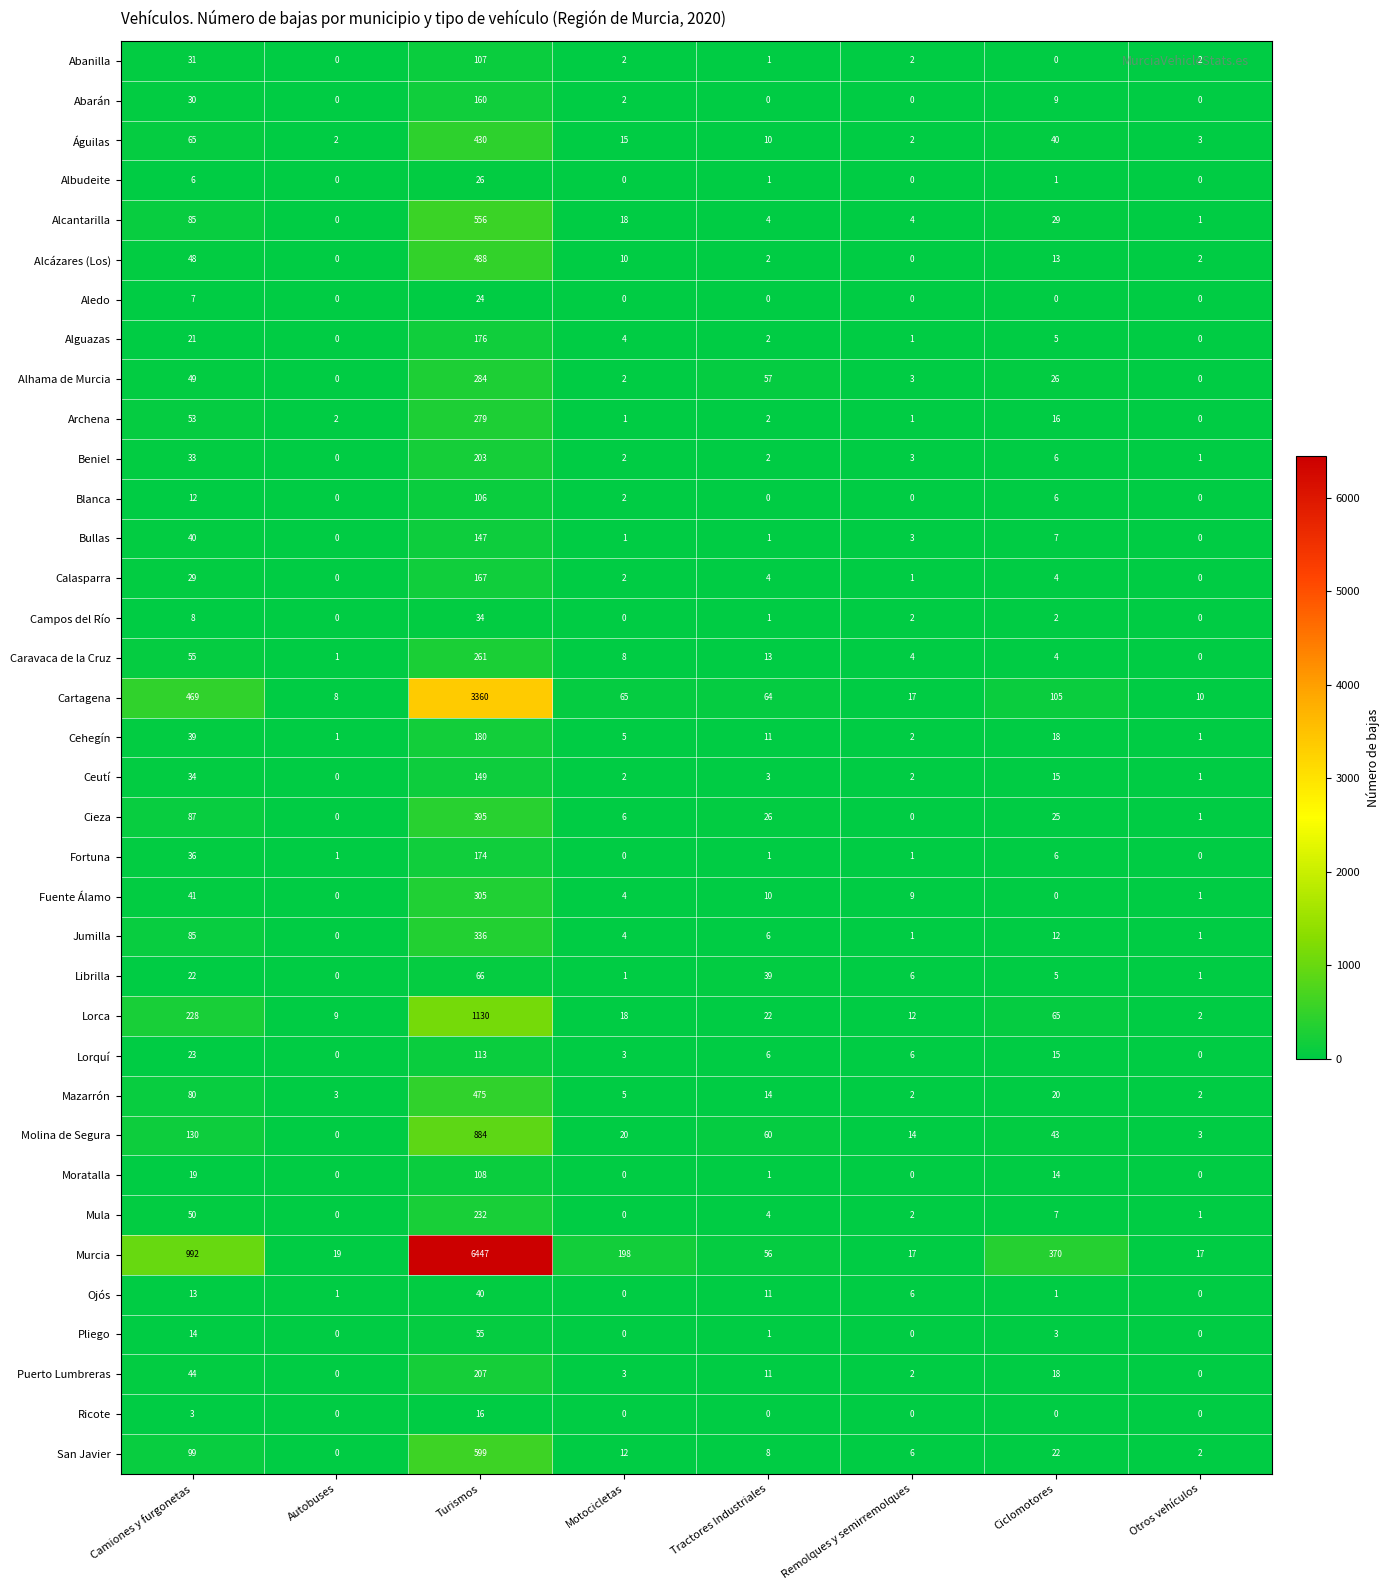

How many categories are shown in the chart?

8